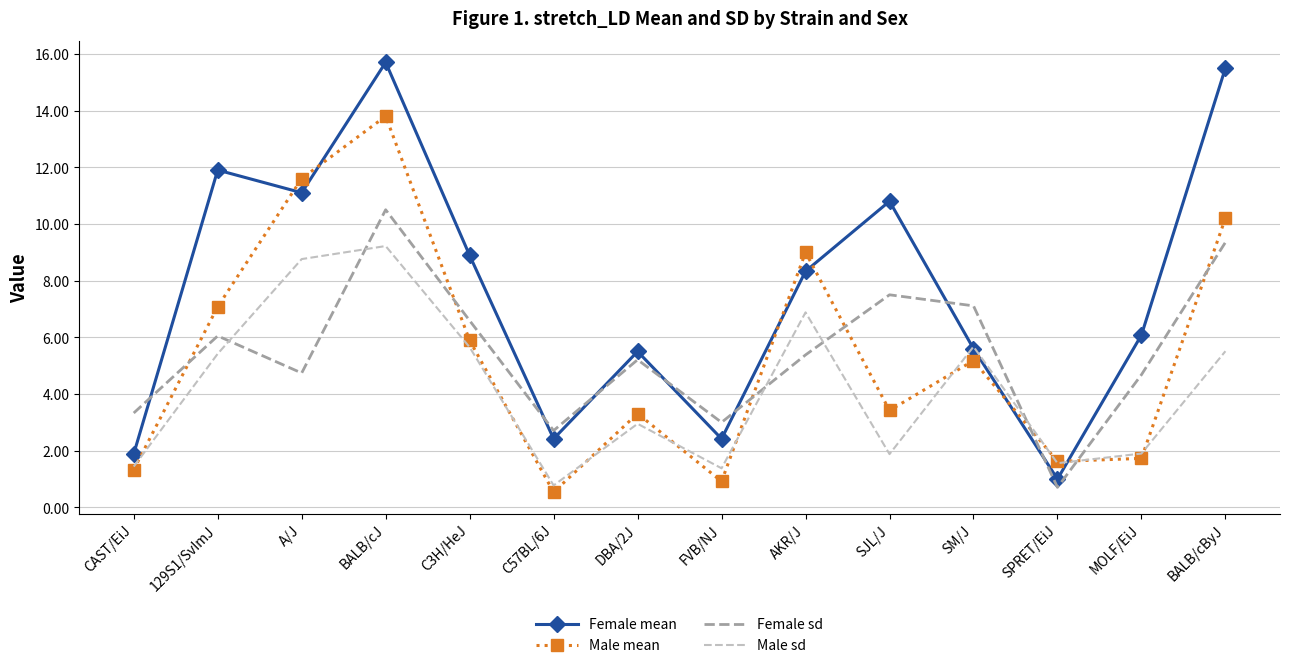

How many intersections are there between Female mean and Male mean?

6